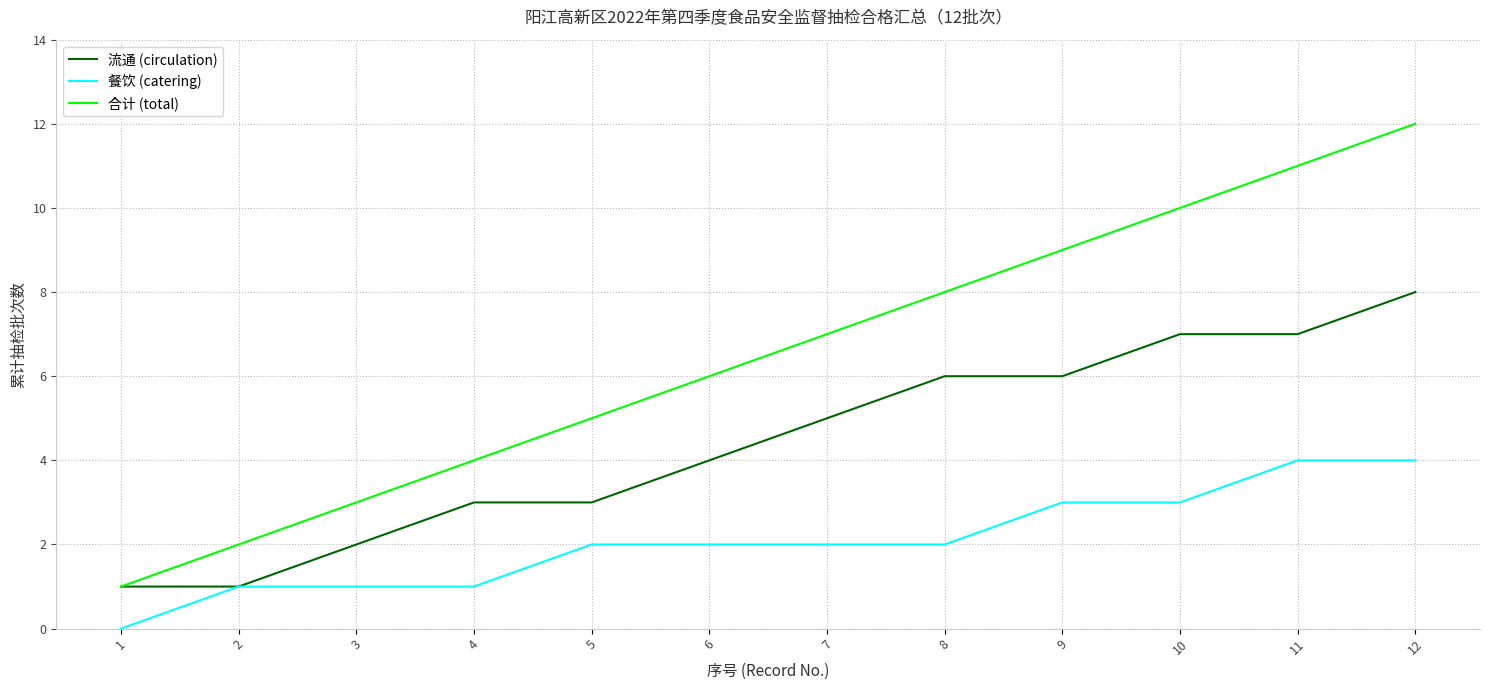

List the series in order of their peak value, lowest first.

餐饮 (catering), 流通 (circulation), 合计 (total)